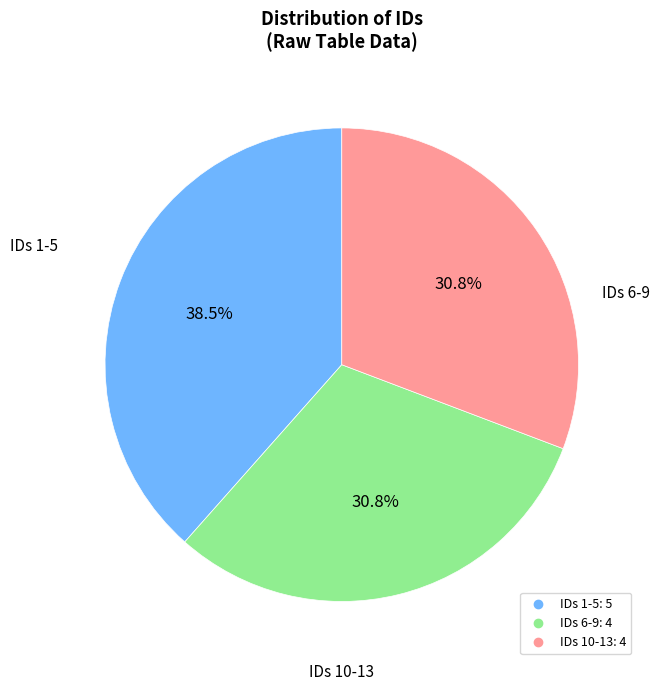

Is there a majority slice in this chart?

No